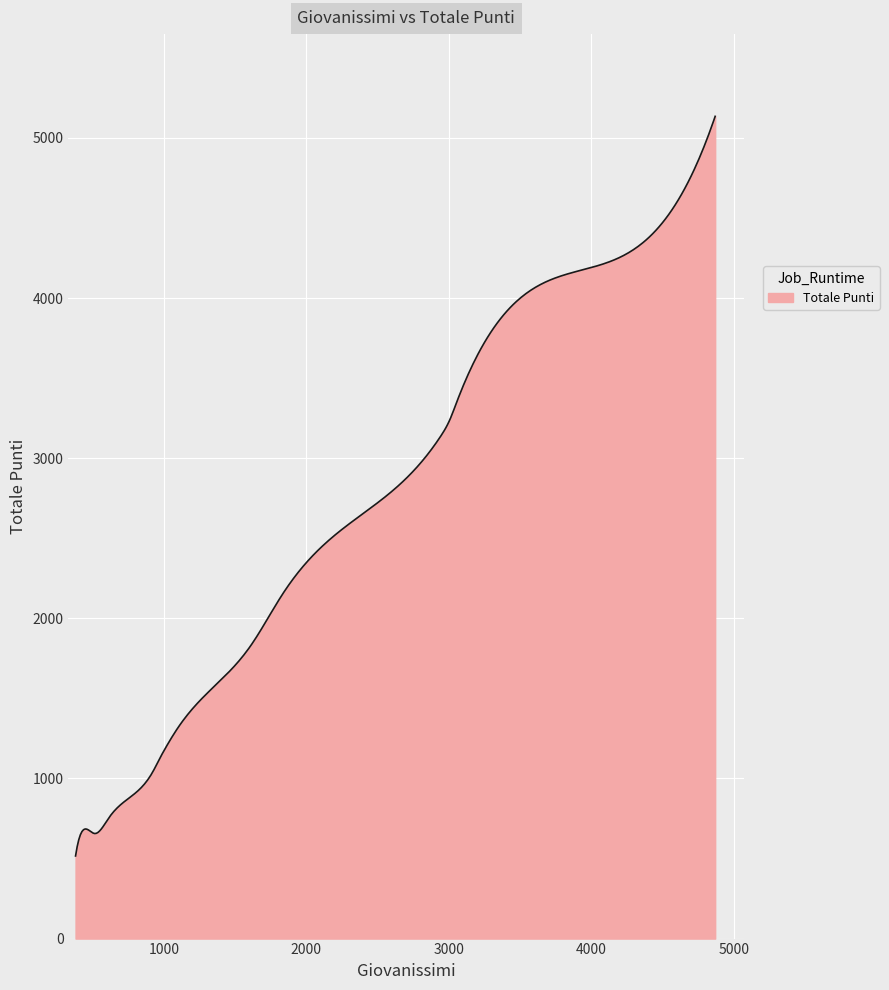

What is the greatest value displayed?

5135.0